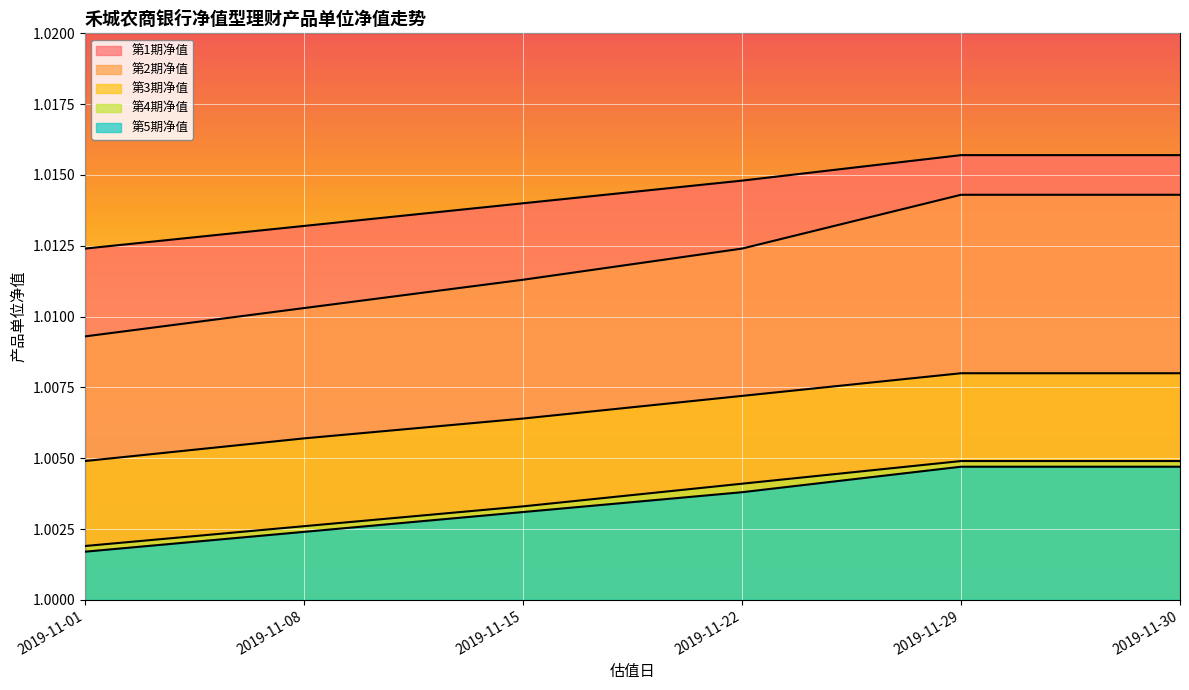

Reading left to right, list all the values displayed in this chart.

第1期净值: 2019-11-01=1.0	2019-11-08=1.0	2019-11-15=1.0	2019-11-22=1.0	2019-11-29=1.0	2019-11-30=1.0
第2期净值: 2019-11-01=1.0	2019-11-08=1.0	2019-11-15=1.0	2019-11-22=1.0	2019-11-29=1.0	2019-11-30=1.0
第3期净值: 2019-11-01=1.0	2019-11-08=1.0	2019-11-15=1.0	2019-11-22=1.0	2019-11-29=1.0	2019-11-30=1.0
第4期净值: 2019-11-01=1.0	2019-11-08=1.0	2019-11-15=1.0	2019-11-22=1.0	2019-11-29=1.0	2019-11-30=1.0
第5期净值: 2019-11-01=1.0	2019-11-08=1.0	2019-11-15=1.0	2019-11-22=1.0	2019-11-29=1.0	2019-11-30=1.0